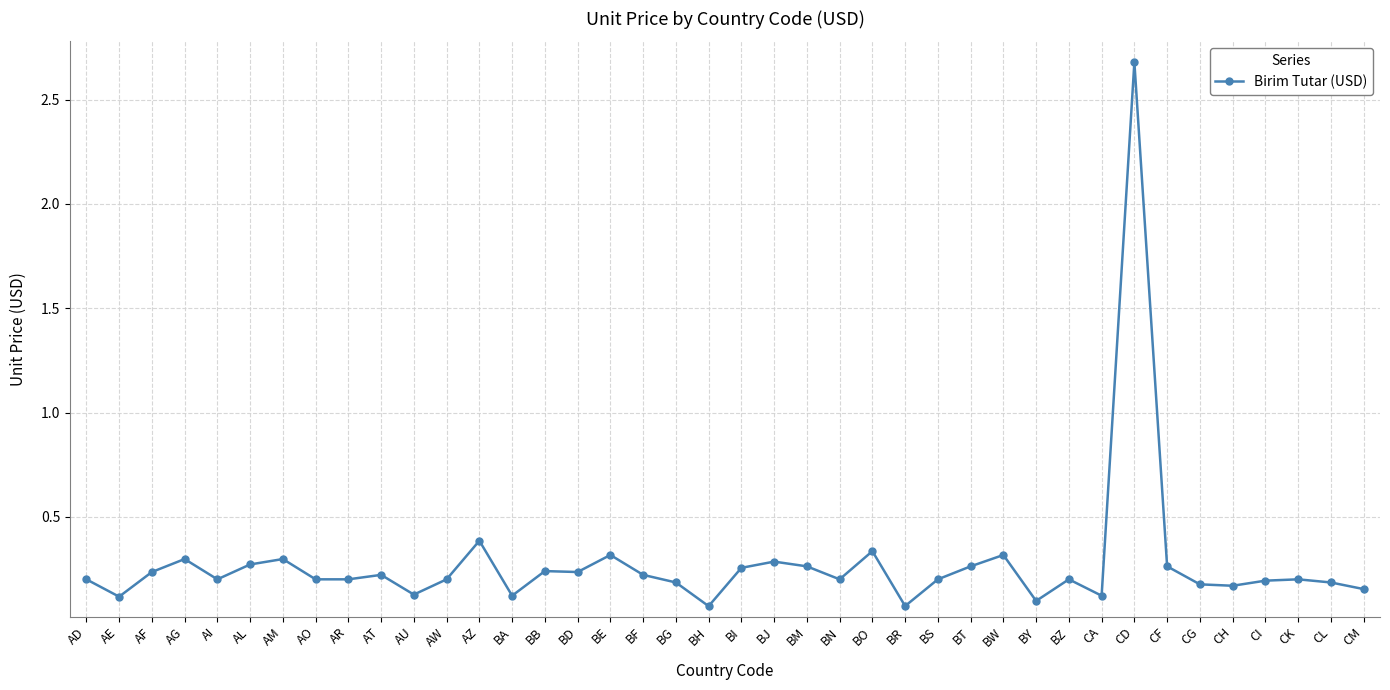

Does the chart display data point markers on the line(s)?

Yes